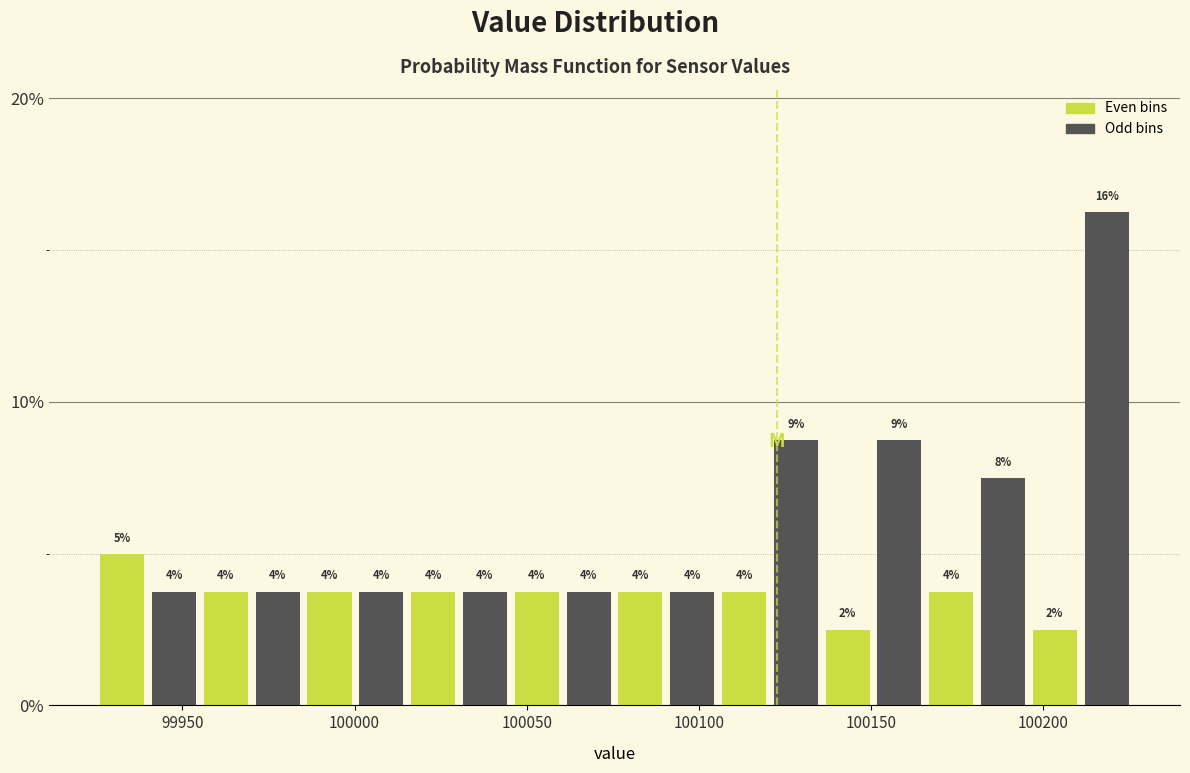

Around what value on the x-axis is the tallest bar? Give the approximate position of its centre, as read against the axis.

100220